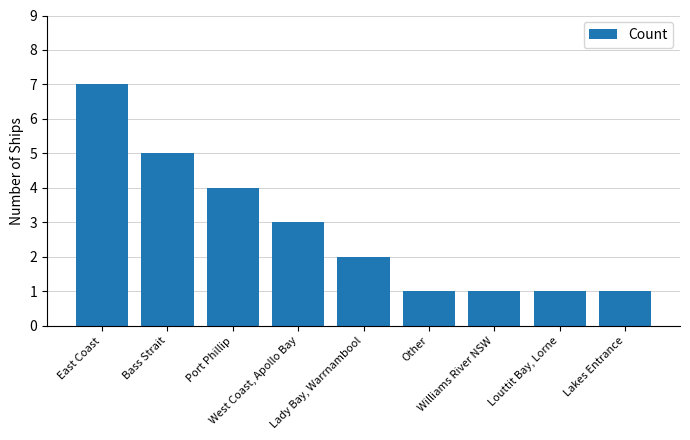

What is the value of the 6th bar from the left?

1